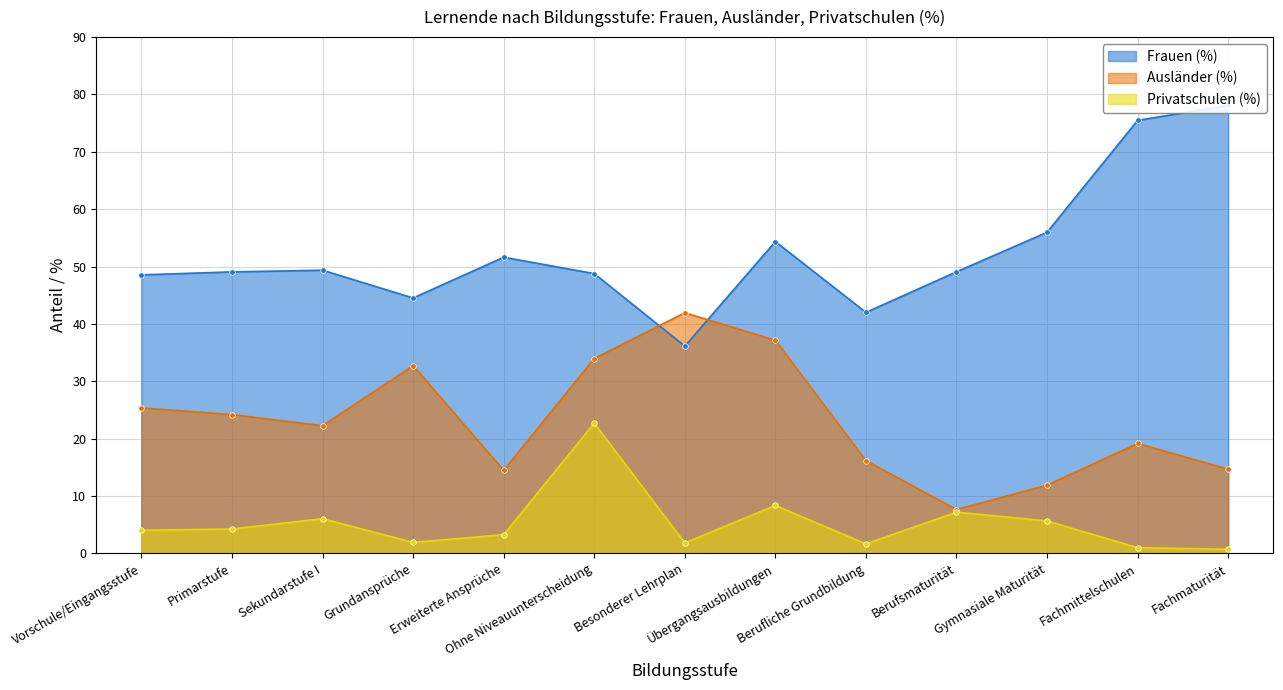

What is the label of the 7th point from the left?

Besonderer Lehrplan